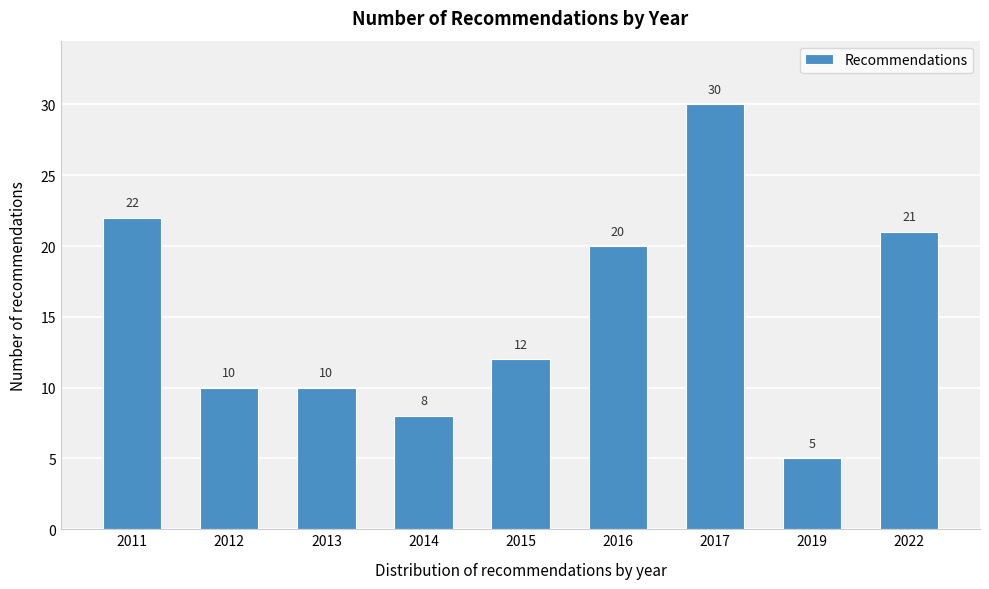

Reading right to left, transcribe all the data shown in this chart.

2022=21	2019=5	2017=30	2016=20	2015=12	2014=8	2013=10	2012=10	2011=22